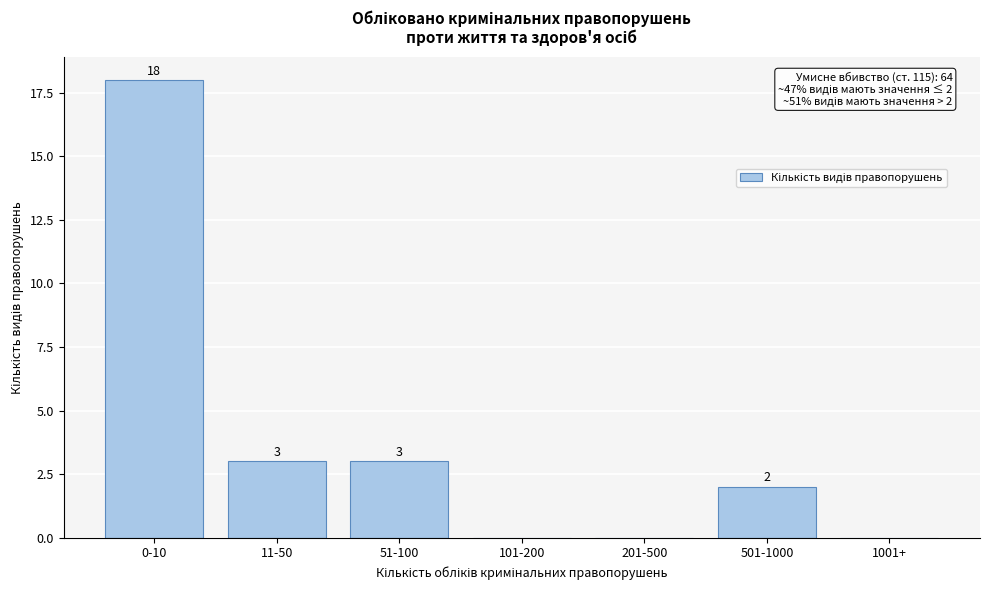

Reading right to left, extract all data points from this chart.

1001+=0	501-1000=2	201-500=0	101-200=0	51-100=3	11-50=3	0-10=18